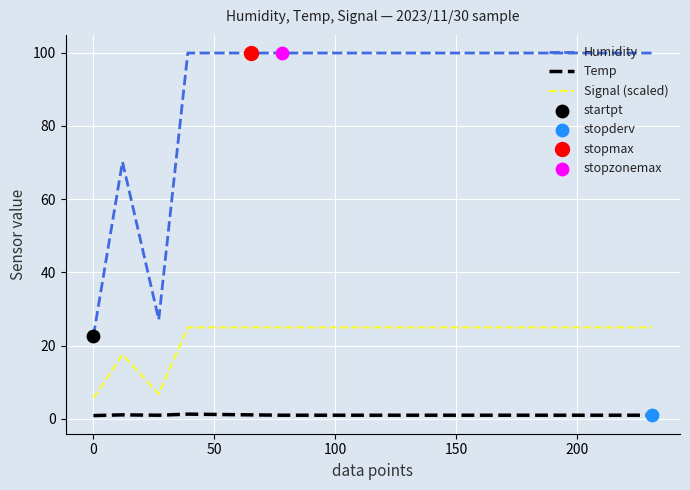

What is the difference between the maximum and minimum values in the Humidity series?

77.2